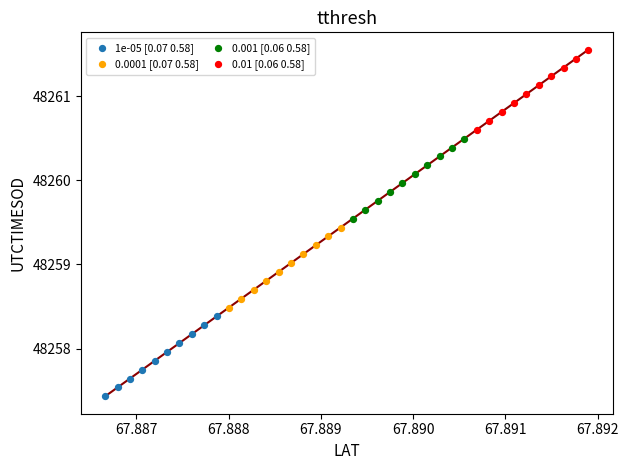

Which series reaches the maximum Y coordinate?

0.01 [0.06 0.58]